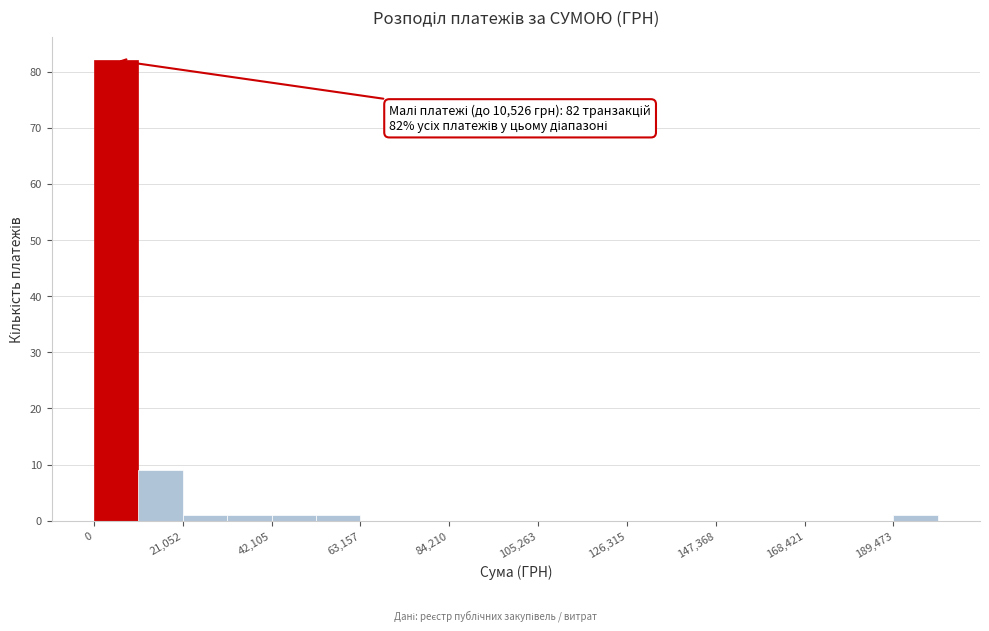

Read against the x-axis, roughly where is the centre of the tallest bar?

5000